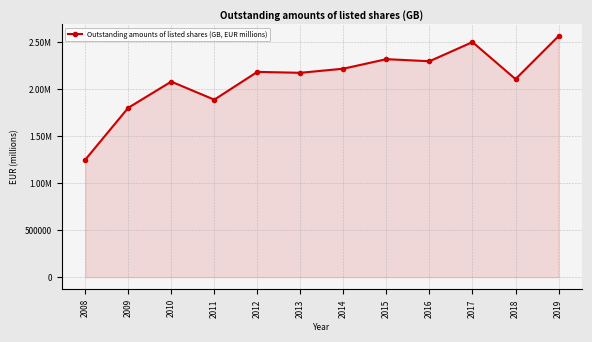

The chart shows a value of 2898043.0 at 2014. True or false?

False